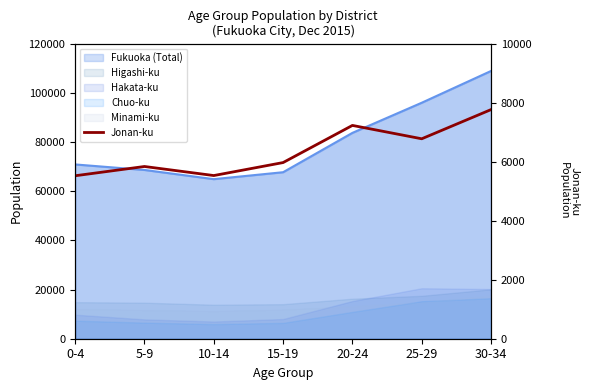

What is the change in value from 0-4 to 5-9?

+314